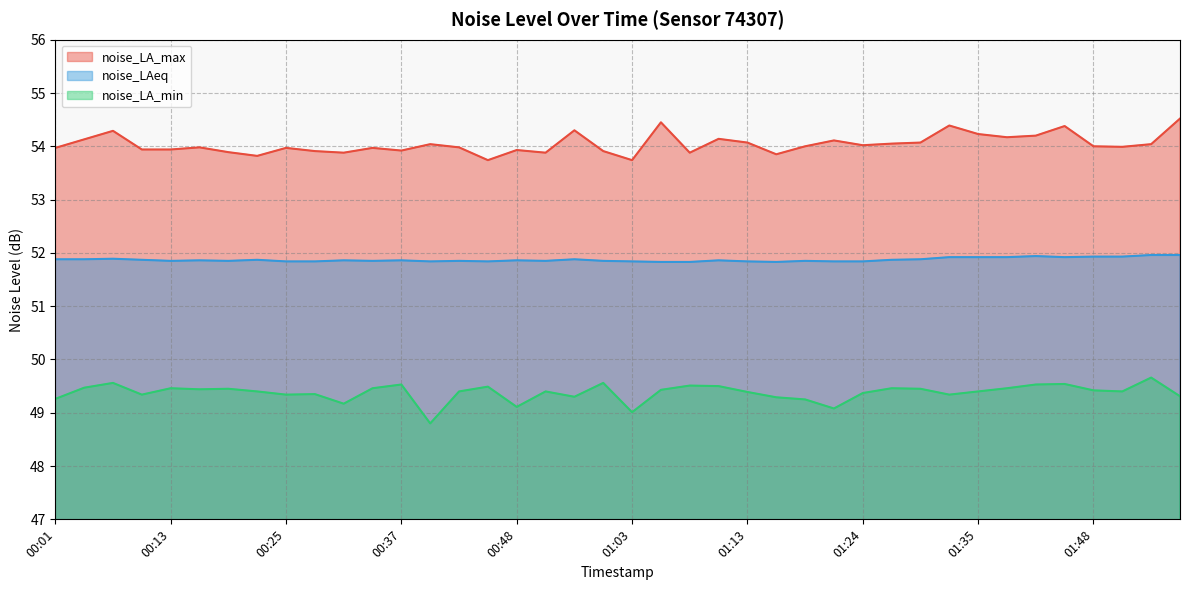

Rank the series at 01:43 from highest to lowest value.

noise_LA_max, noise_LAeq, noise_LA_min